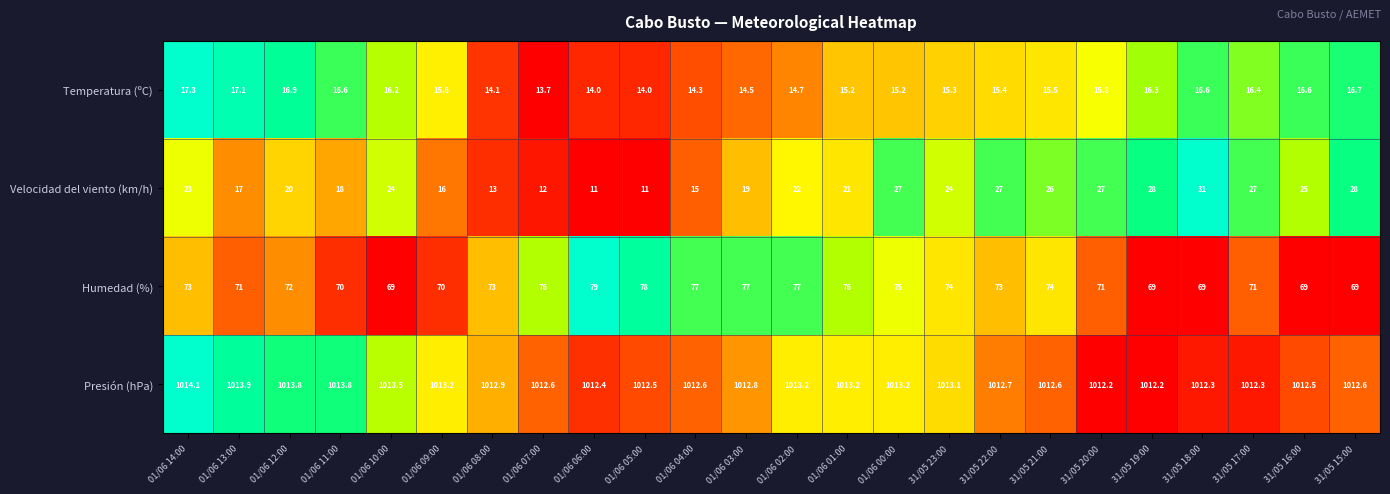

What is the lowest value of the Velocidad del viento (km/h) series?

11.0